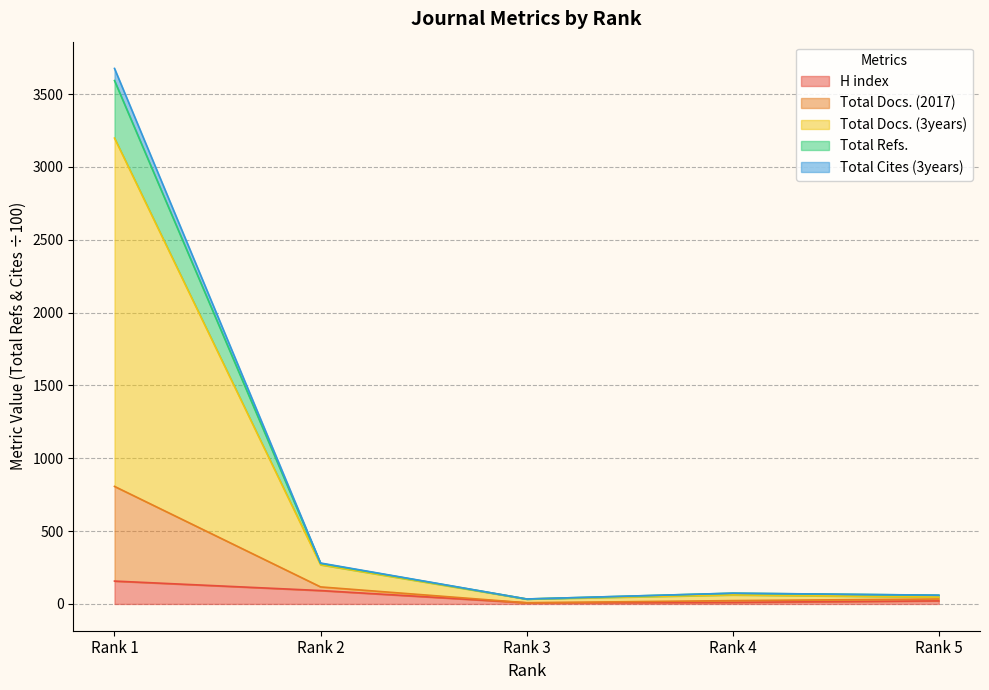

How many data points does each series have?

5